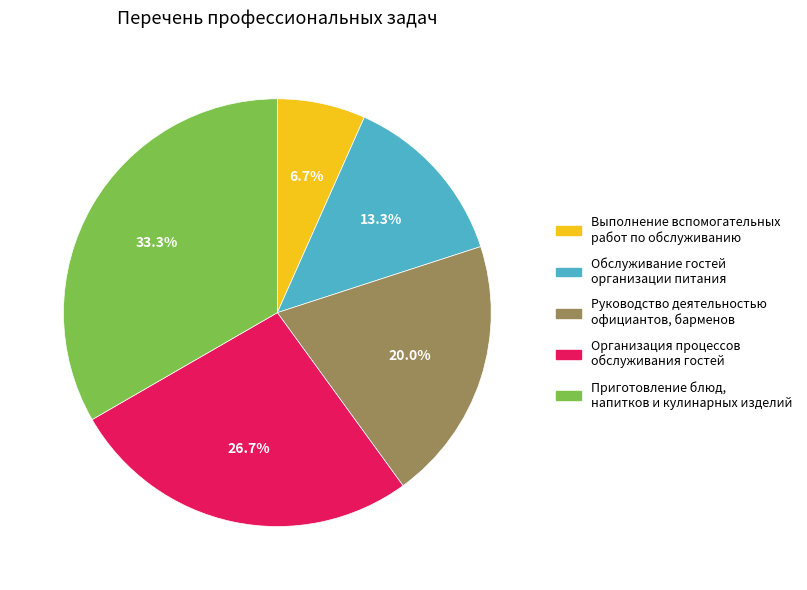

Do Приготовление блюд, напитков и кулинарных изделий and Обслуживание гостей организации питания together represent more than half of the pie?

No